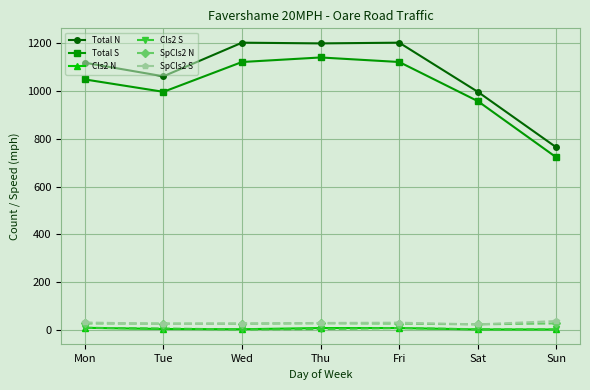

Where is the first local minimum for Total S?

Tue